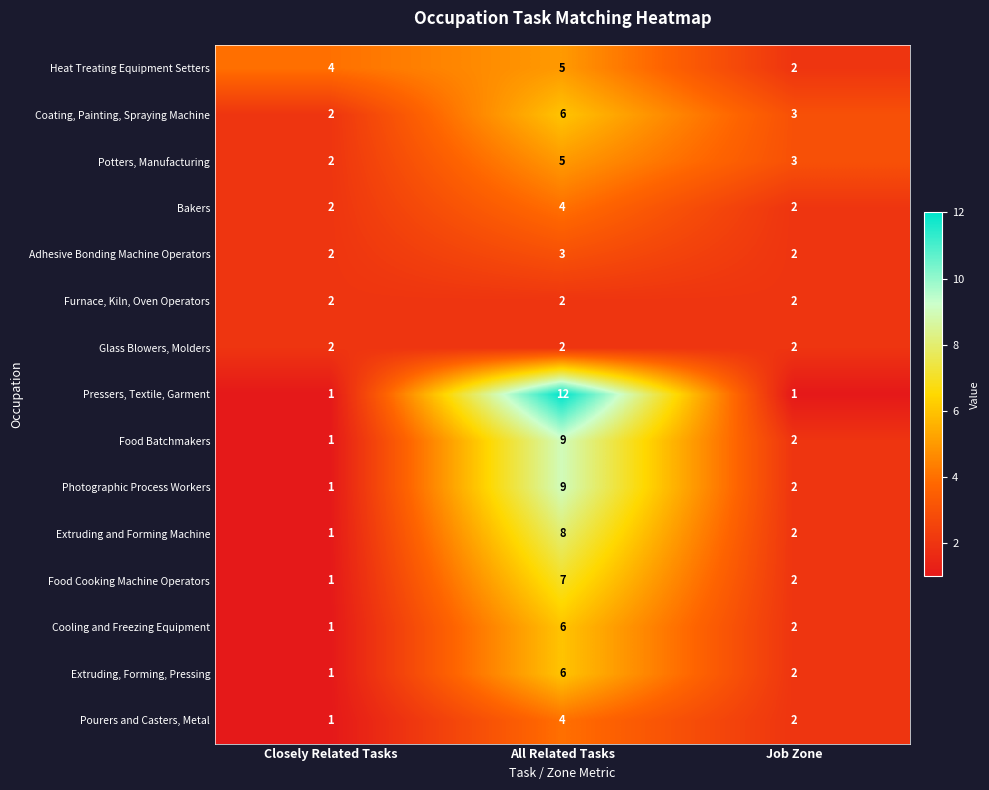

How many Food Cooking Machine Operators values are between 1 and 7?

3